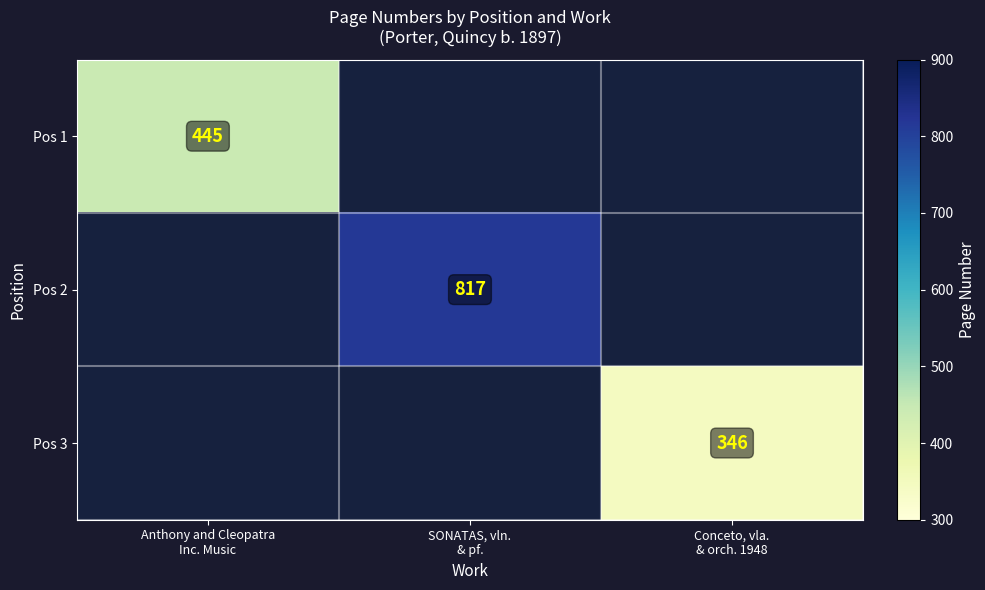

How many series are shown in this chart?

3